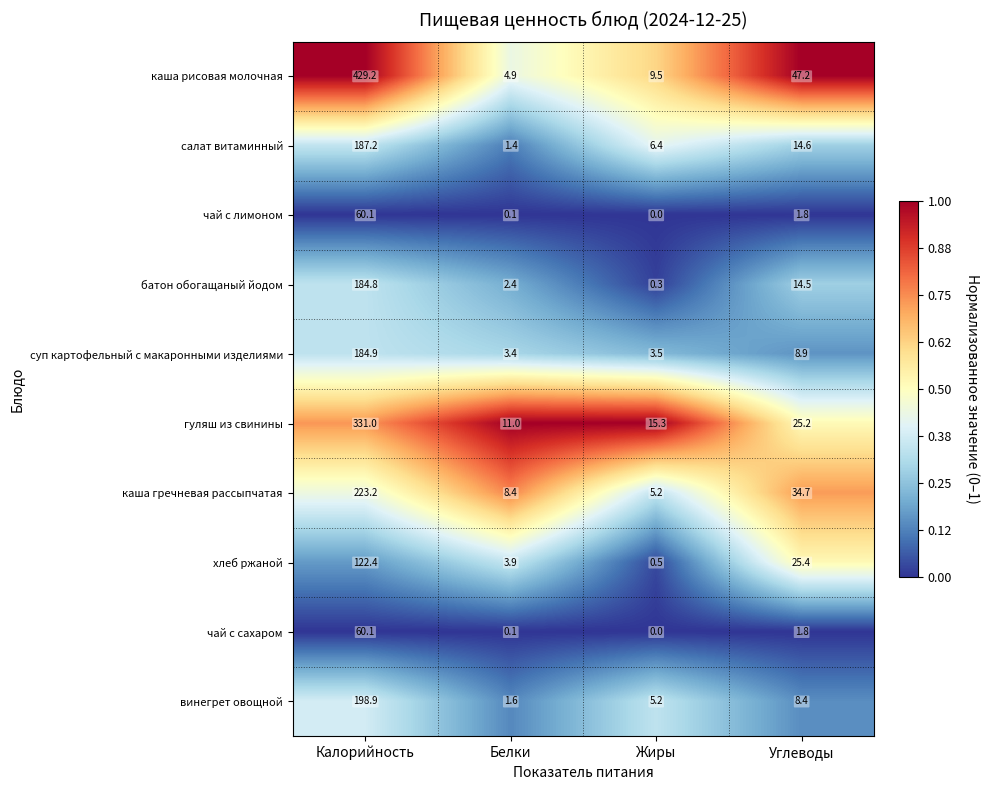

Which series has the widest spread of values?

каша рисовая молочная